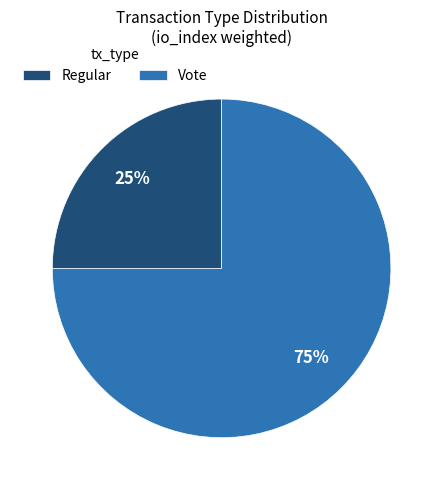

To the nearest percent, what percentage of the pie is Vote?

75%